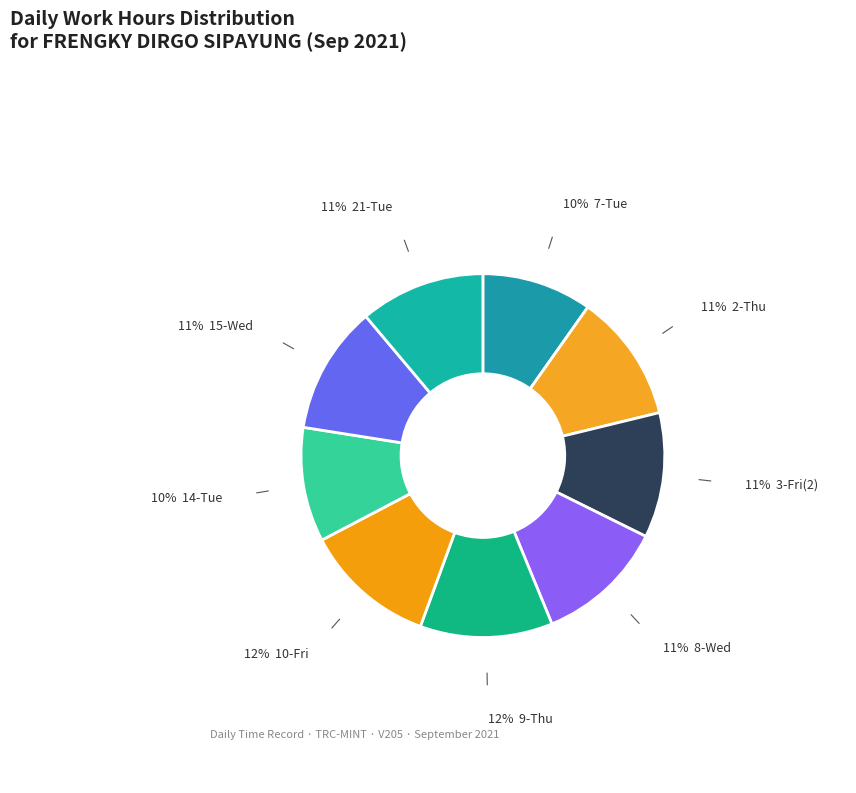

Which category has the biggest portion of the pie?

9-Thu